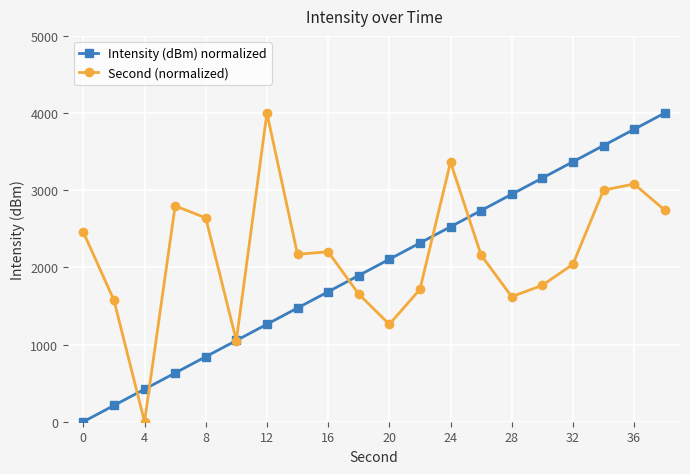

What is the maximum value shown in the chart?

4000.0